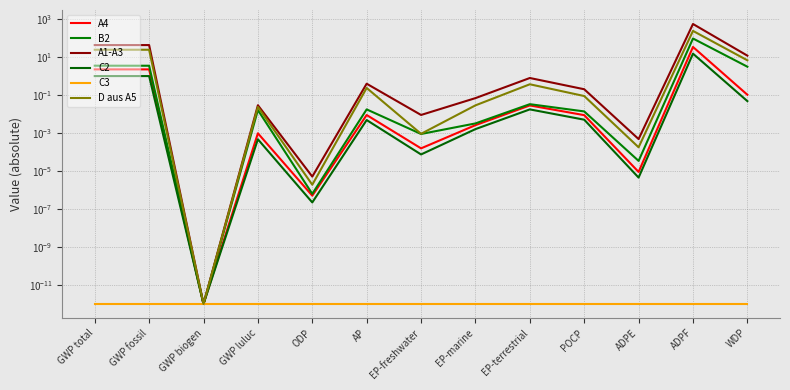

Which series has the largest total across all categories?

A1-A3